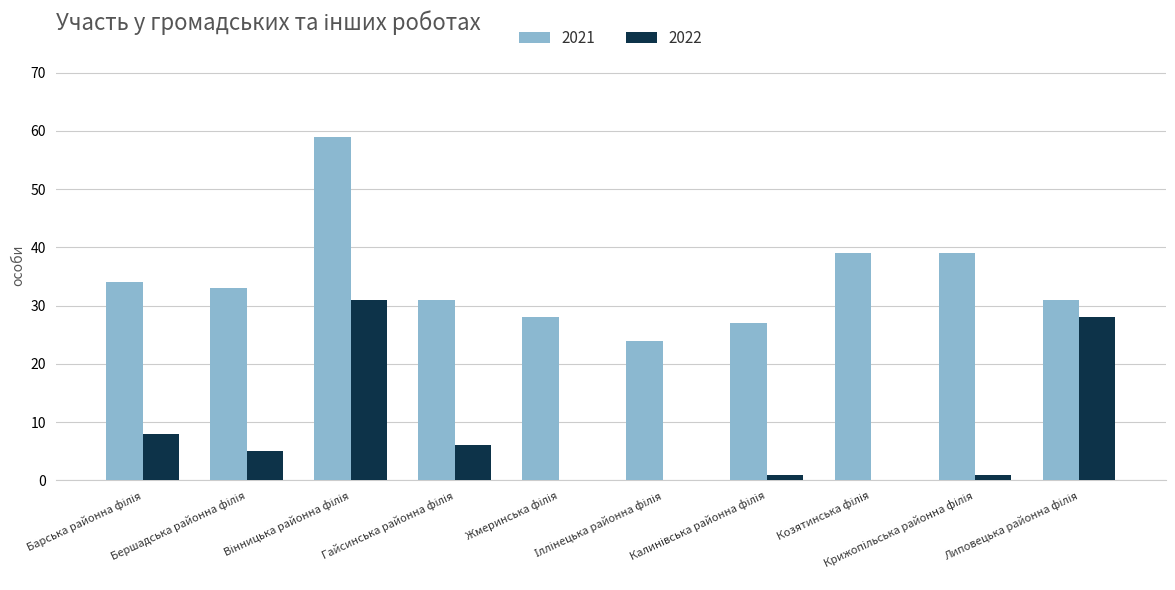

What is the sum of all 2021 values?

345